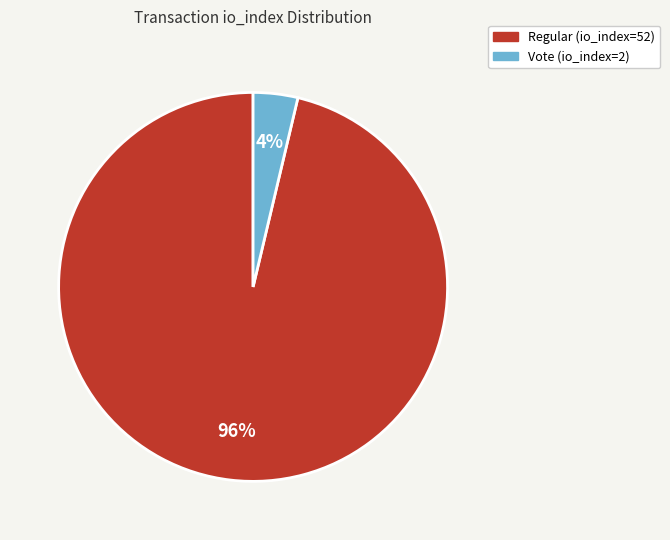

Rank the categories by value from lowest to highest.

Vote (io_index=2), Regular (io_index=52)